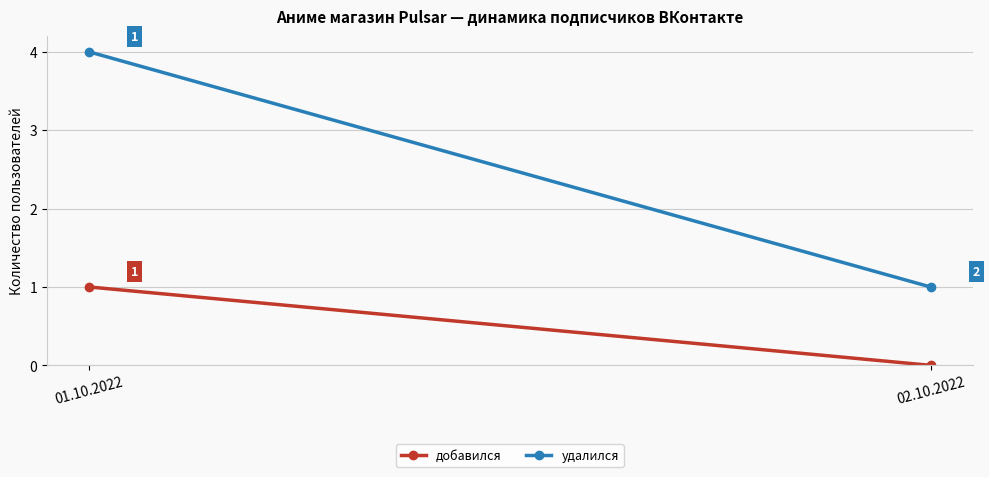

How many lines are shown in the chart?

2